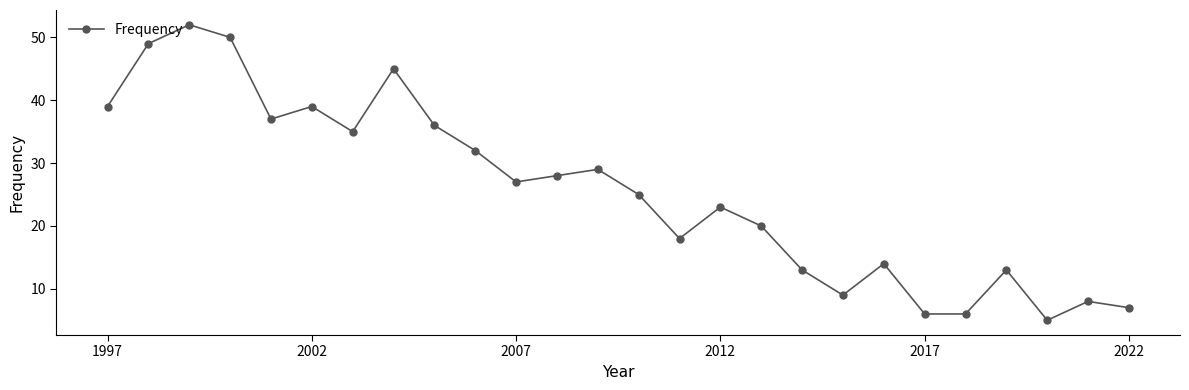

Reading left to right, transcribe all the data shown in this chart.

39	49	52	50	37	39	35	45	36	32	27	28	29	25	18	23	20	13	9	14	6	6	13	5	8	7